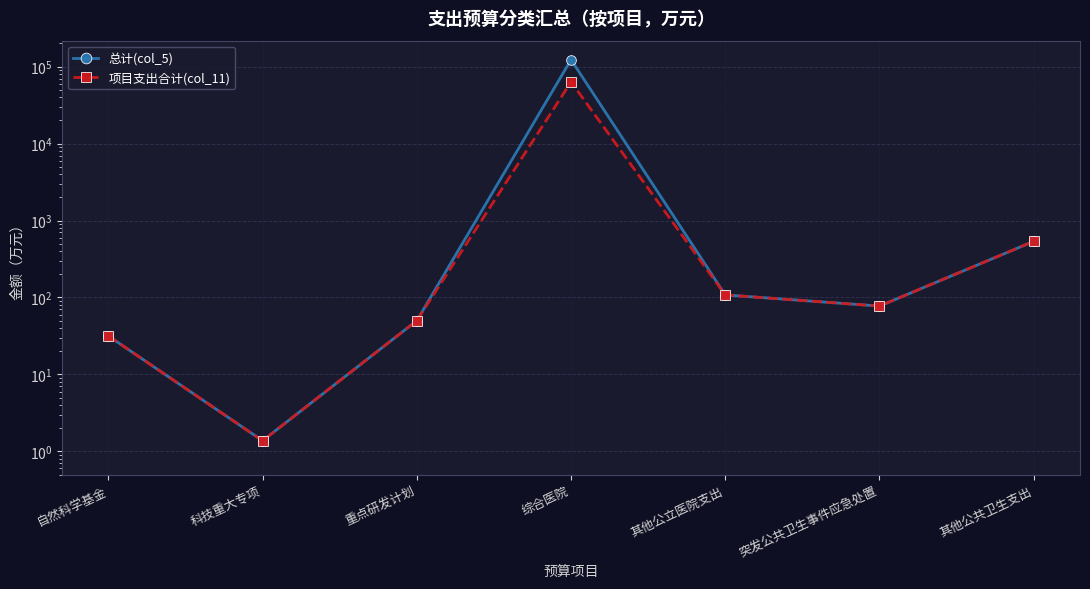

Which category has the highest value in the 总计(col_5) series?

综合医院